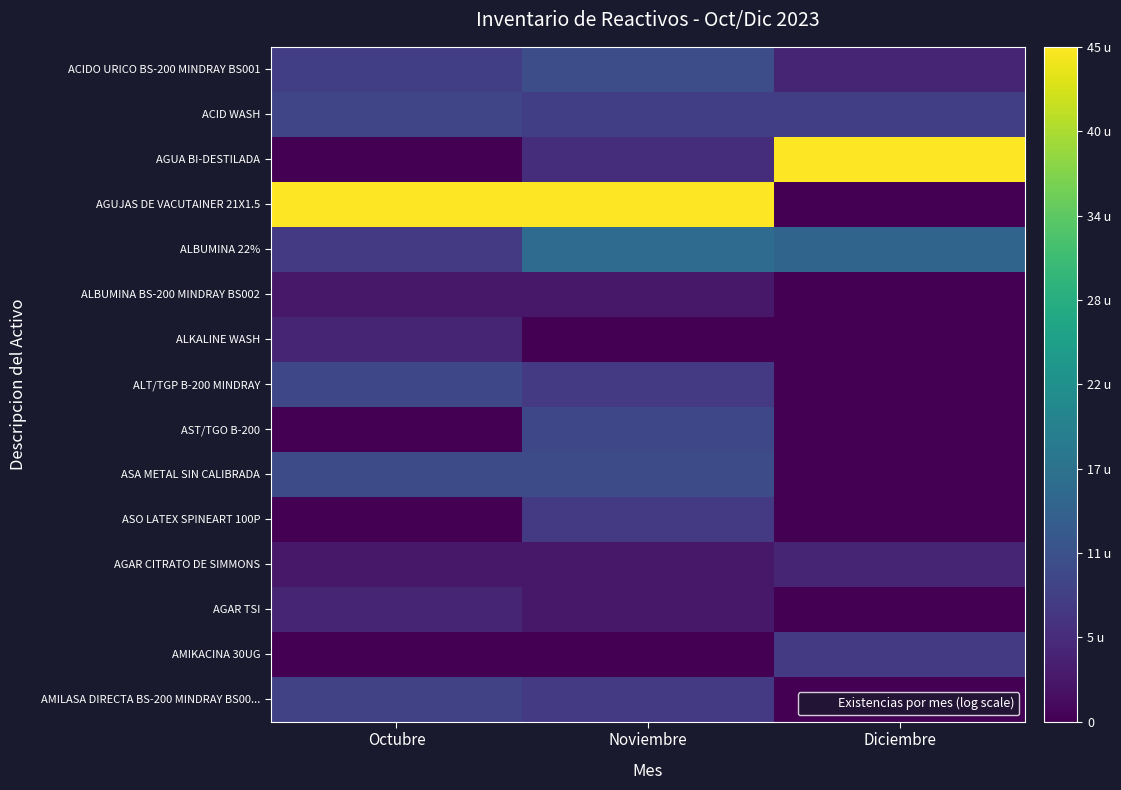

Count the number of categories in the chart.

3